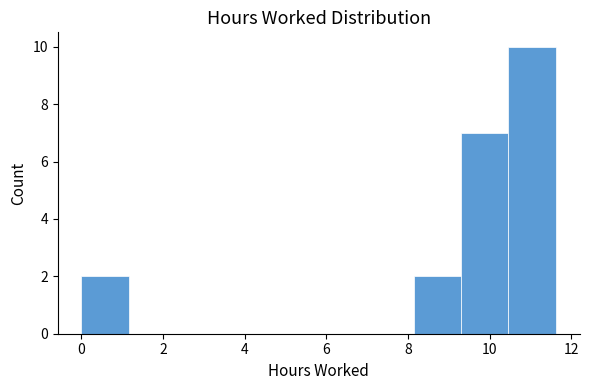

Reading left to right, list every bar in this chart as the range it spans on the x-axis followed by its height. Neither the bar edges nor the heights are printed on the chart, so give them approximately, as read against the axes.

0.0 to 1.2: 2
1.2 to 2.4: 0
2.4 to 3.4: 0
3.4 to 4.6: 0
4.6 to 5.8: 0
5.8 to 7.0: 0
7.0 to 8.2: 0
8.2 to 9.2: 2
9.2 to 10.4: 7
10.4 to 11.6: 10